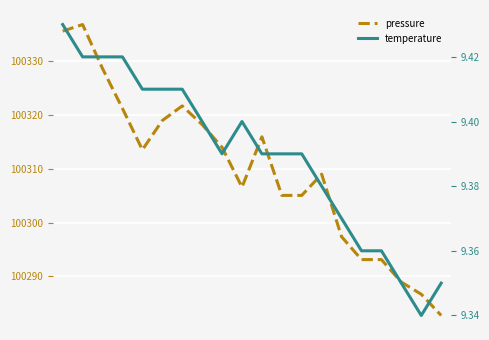

True or false: pressure and temperature cross at least once.

False